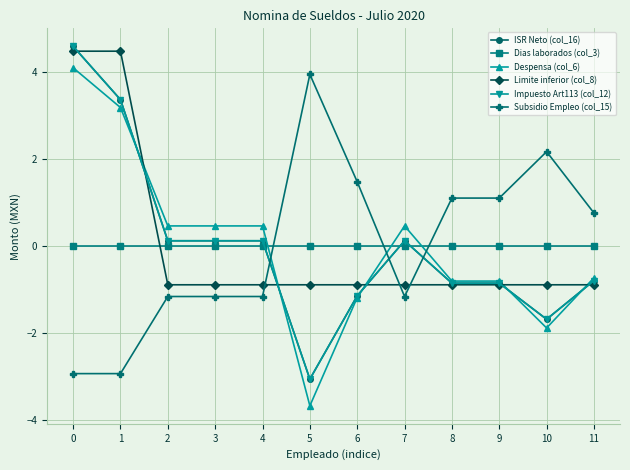

Is the value of Dias laborados (col_3) at 2 greater than the value of Despensa (col_6) at 2?

No